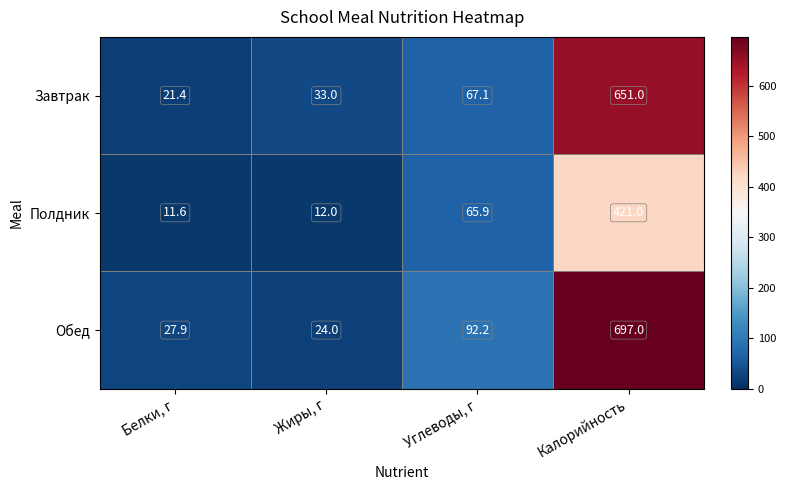

What is the difference between the Обед values at Калорийность and Жиры, г?

673.0